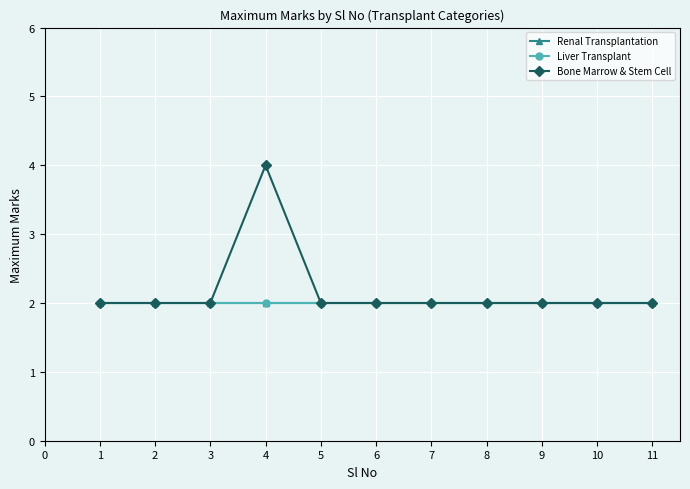

How many lines are shown in the chart?

3